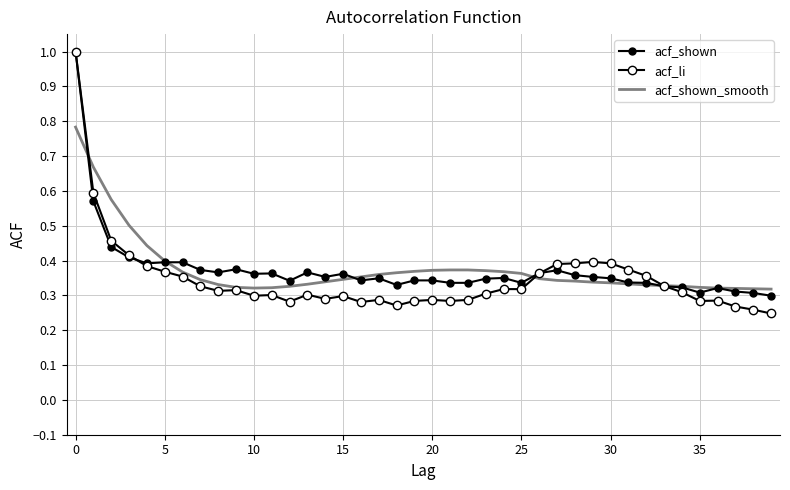

What are all the series names shown in the legend?

acf_shown, acf_li, acf_shown_smooth